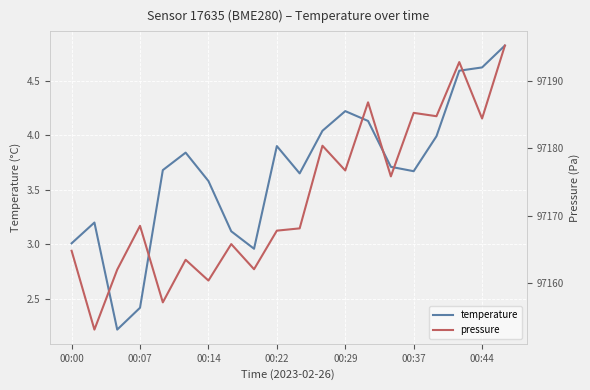

Is it true that temperature equals 2.4 at 00:07?

True